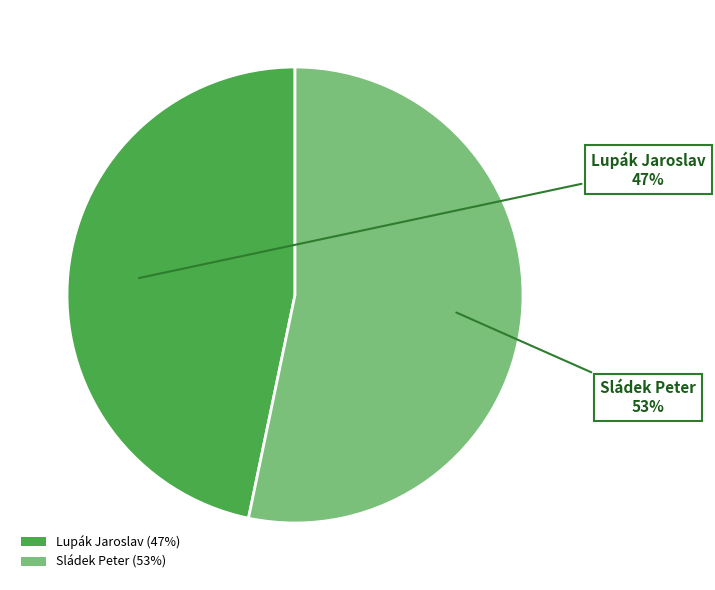

Rank the categories by value from highest to lowest.

Sládek Peter, Lupák Jaroslav